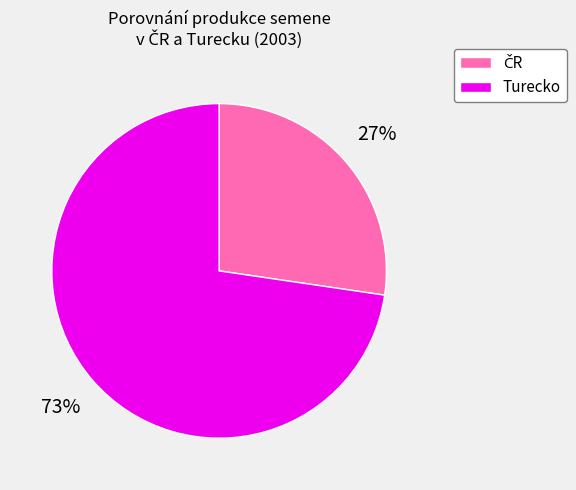

What percentage is the Turecko slice, to the nearest percent?

73%